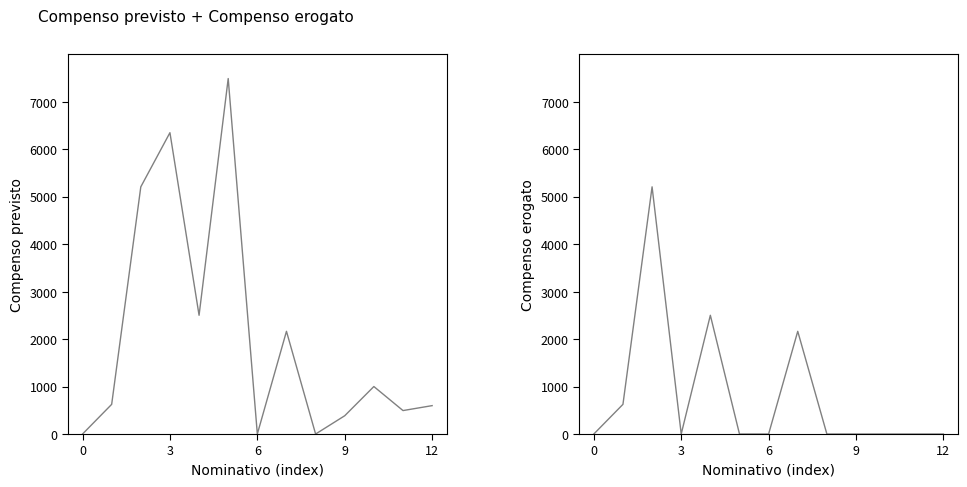

What are all the series names shown in the legend?

Compenso previsto, Compenso erogato